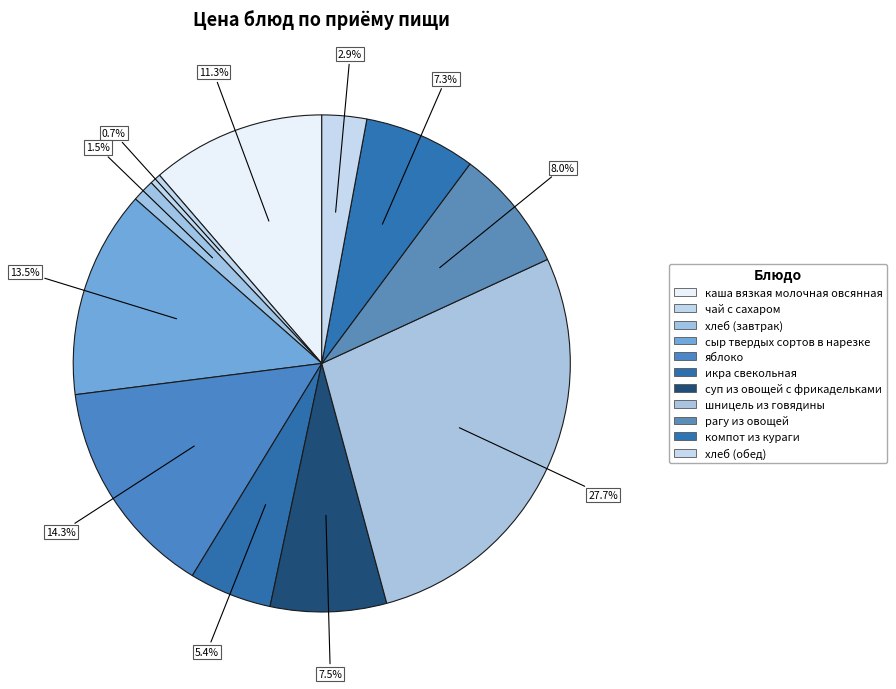

How many slices are in this pie chart?

11